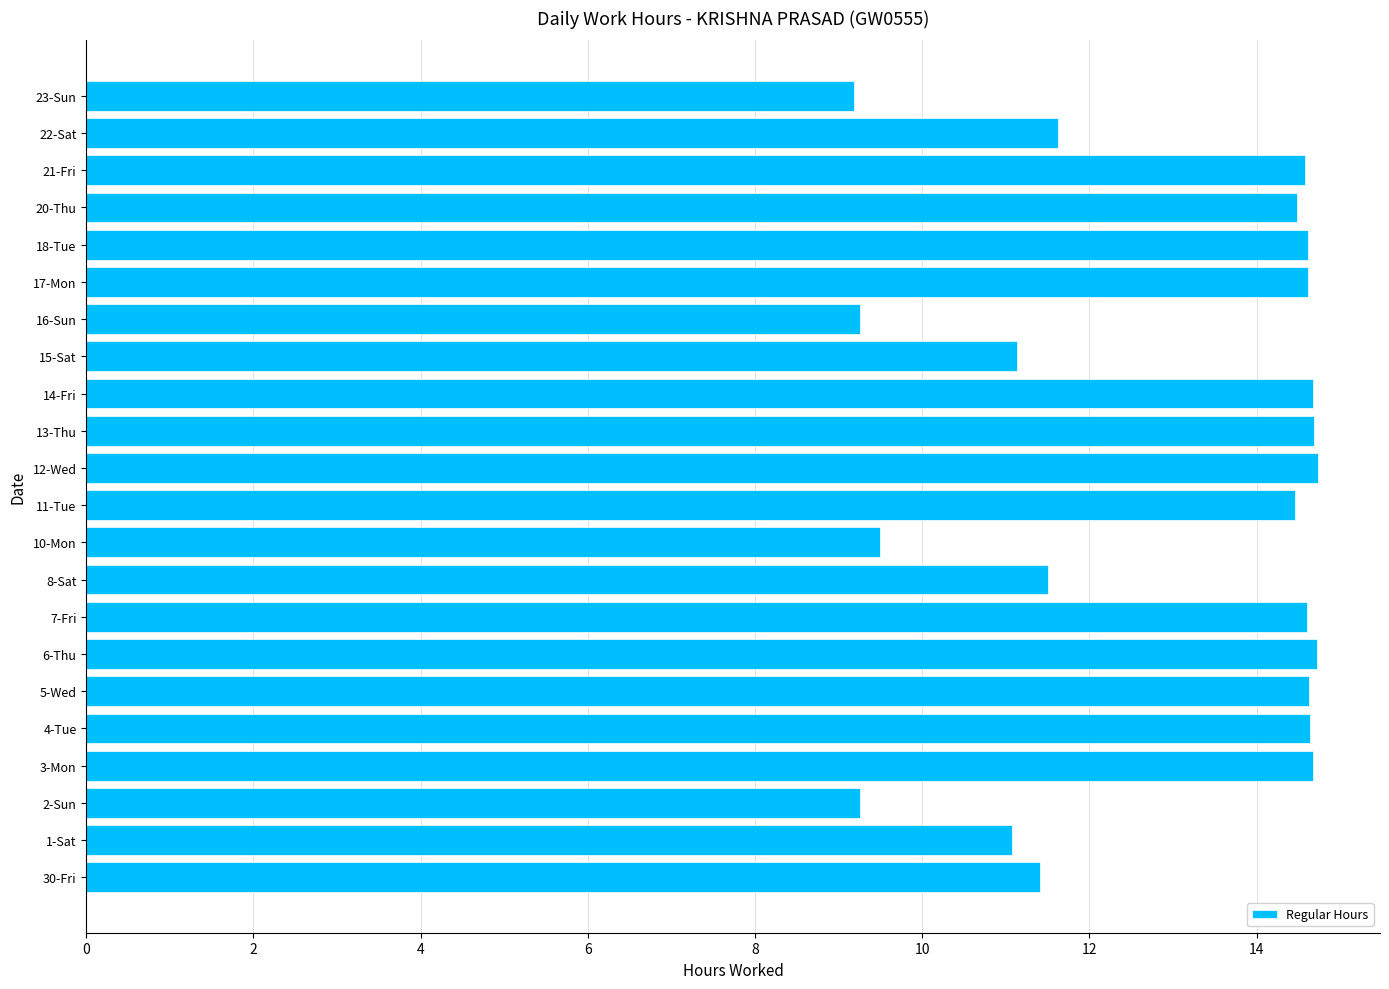

The value at 5-Wed is 19.1. True or false?

False